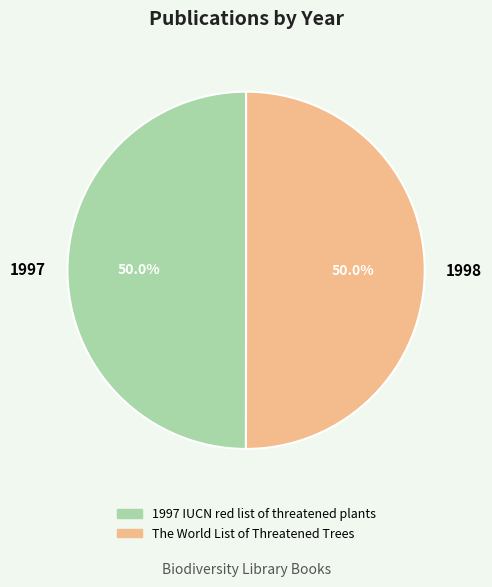

How much of the chart is everything except 1998?

50.0%